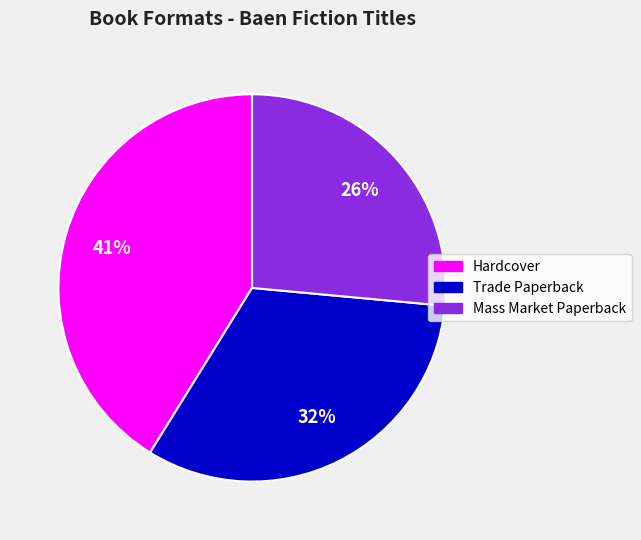

Approximately how many times larger is the value at Trade Paperback compared to Mass Market Paperback?

1.2